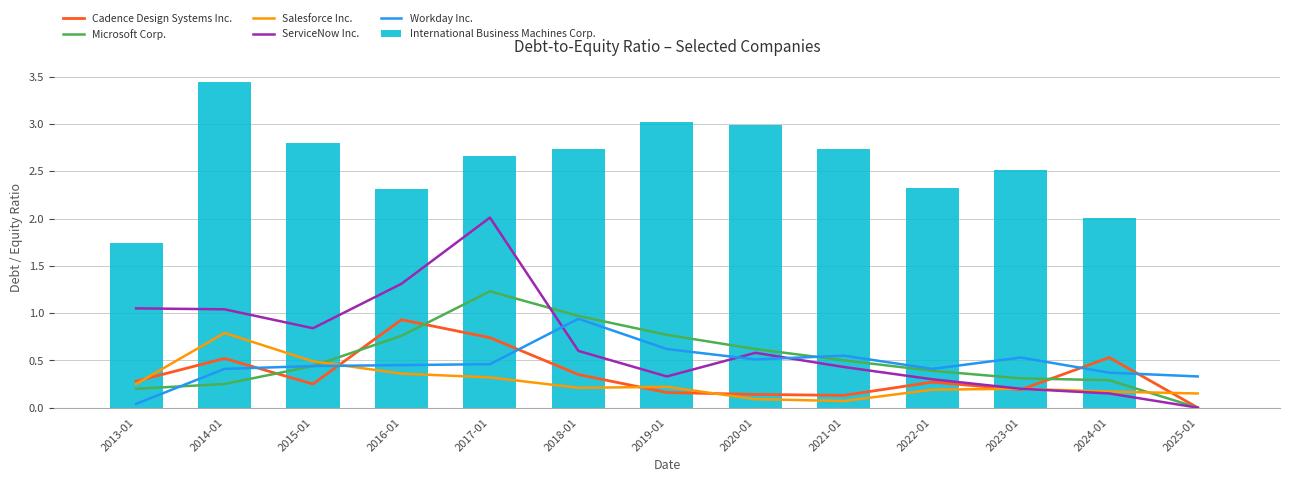

Does the chart contain any negative values?

No